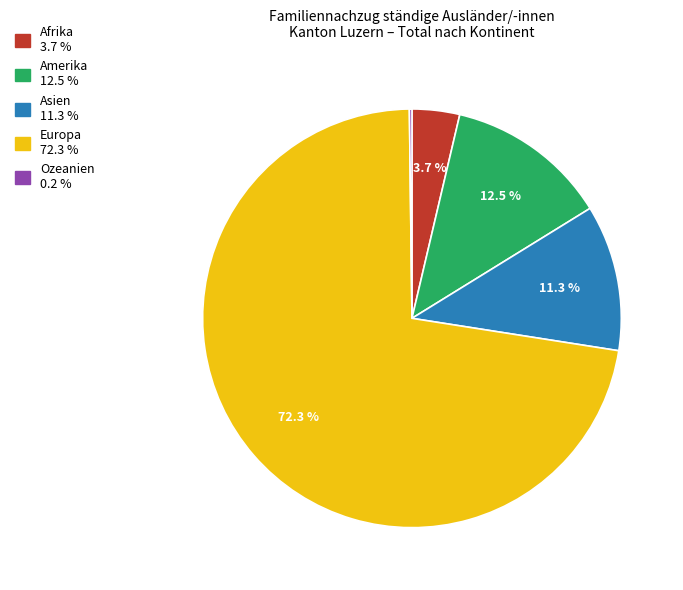

To the nearest percent, what percentage of the pie is Asien?

11%